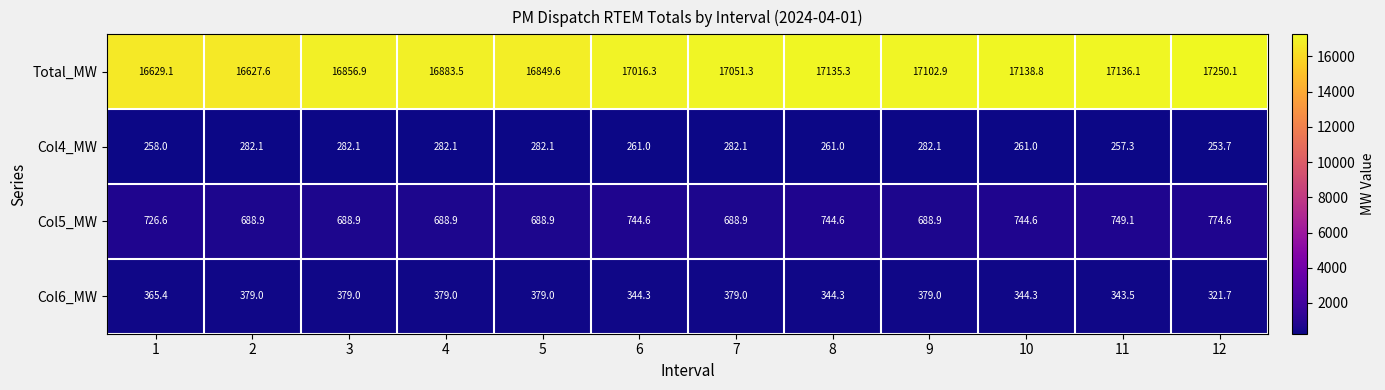

Read the Total_MW value at 9.

17102.9